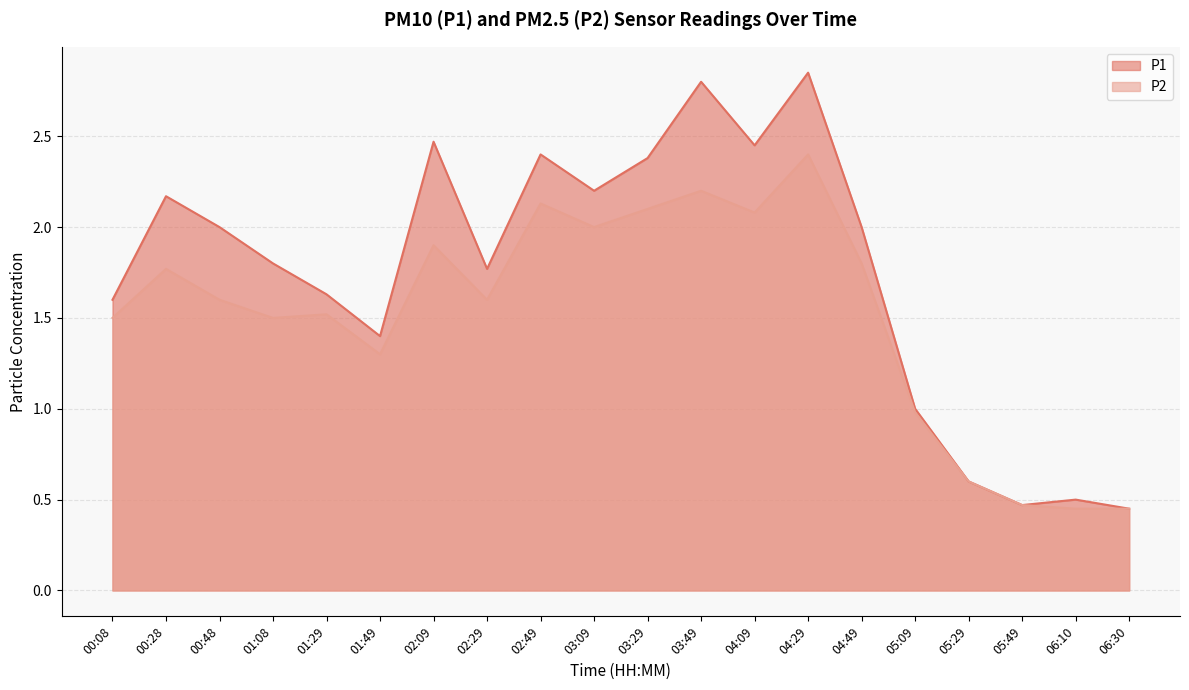

Does the chart have visible grid lines?

Yes